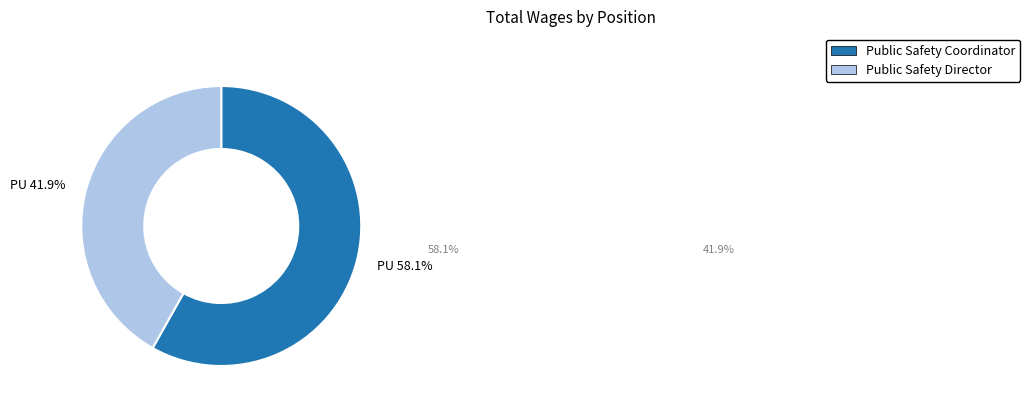

The Public Safety Coordinator slice represents 47% of the pie. True or false?

False